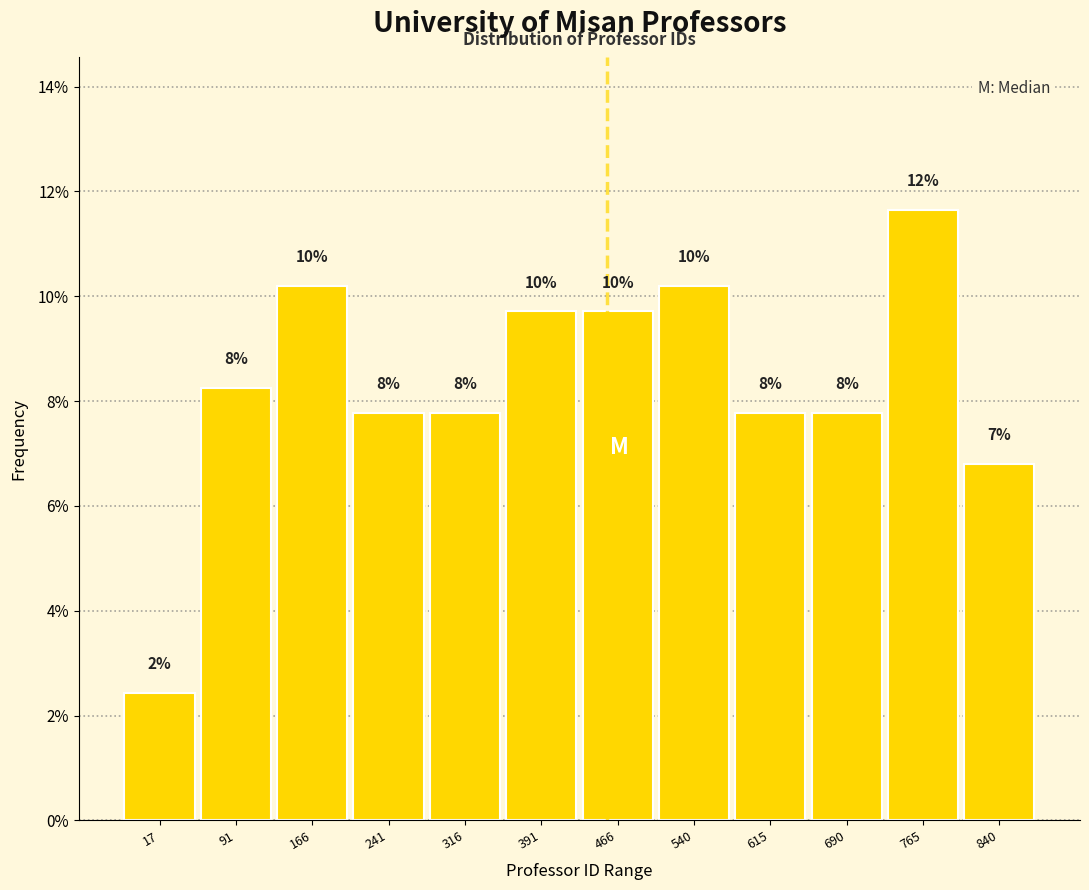

How many bars are there in total?

12